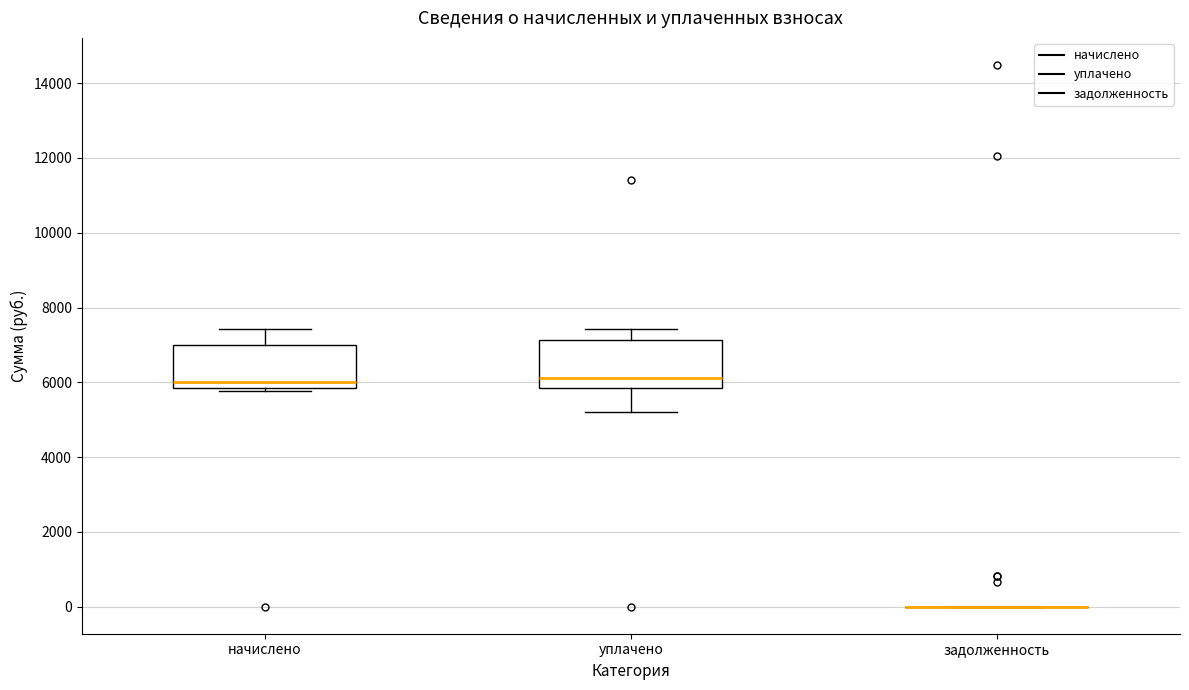

Reading left to right, read every box against the y-axis: the position of its median line, the range the box covers, and the ends of its whiskers. The values are not printed on the chart, so give them approximately, as read against the axis.

начислено: median 6000, box 5800 to 7000, whiskers 5800 (just below the box's lower edge) to 7400
уплачено: median 6200, box 5800 to 7200, whiskers 5200 to 7400
задолженность: box collapsed to a line at 0, whiskers 0 to 0